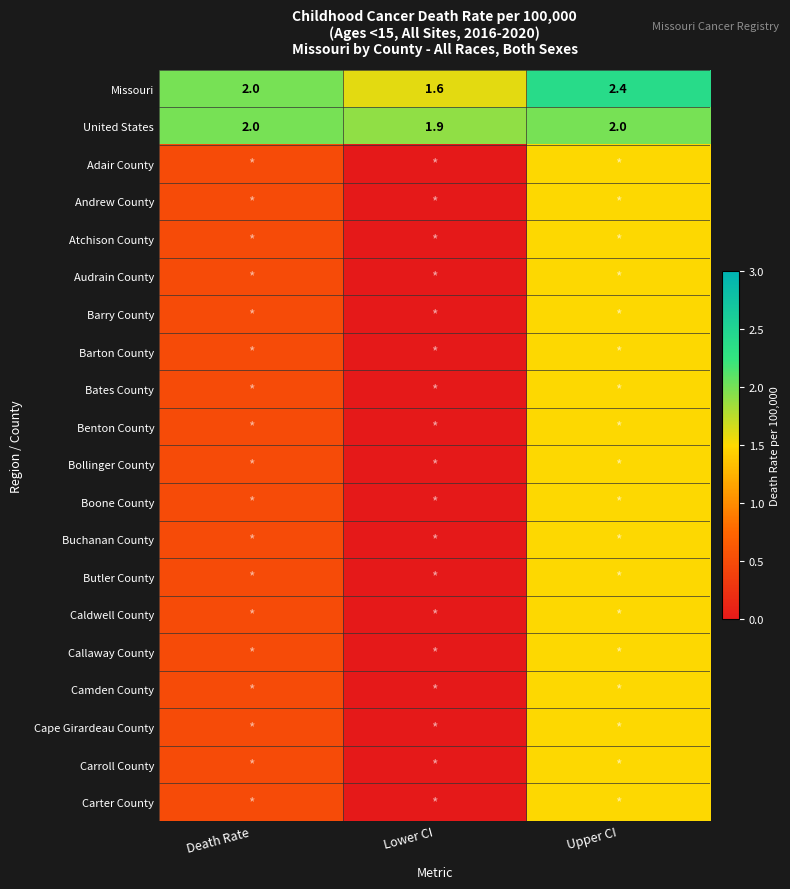

What is the sum of the Missouri values at Death Rate and Lower CI?

3.6